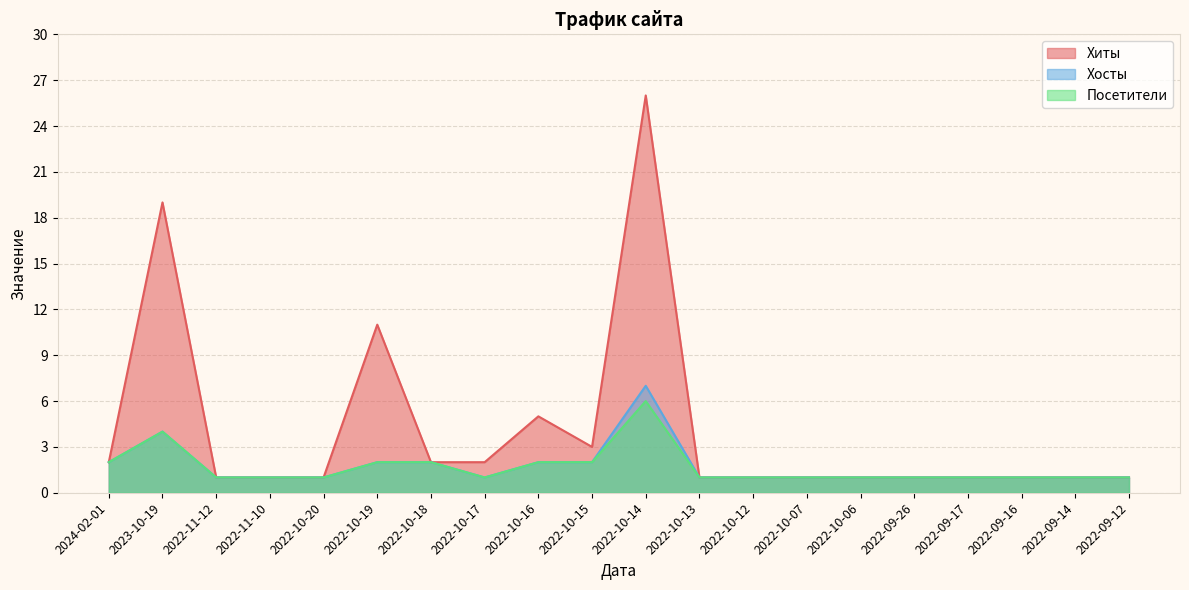

List the series in order of their peak value, lowest first.

Посетители, Хосты, Хиты